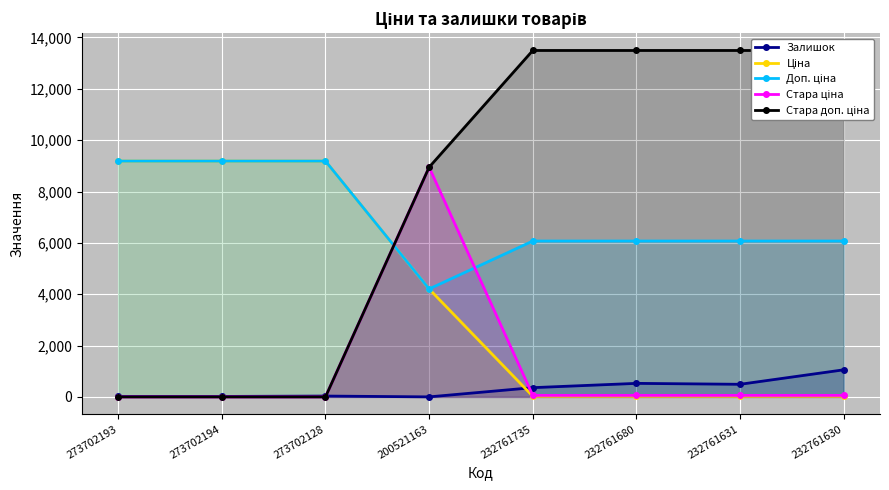

What is the maximum value for Залишок?

1056.0